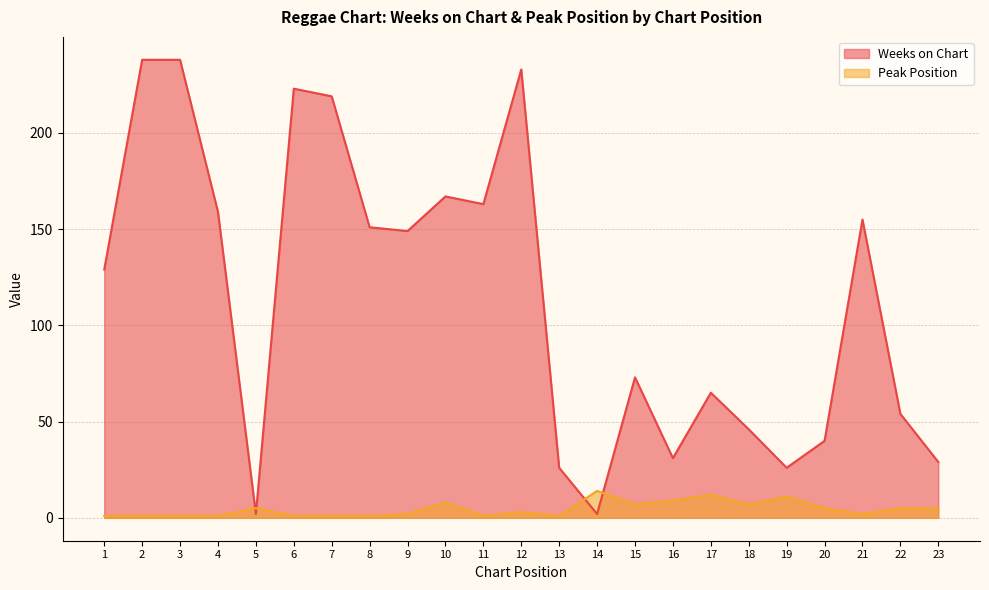

What is the average value of the Weeks on Chart series?

114